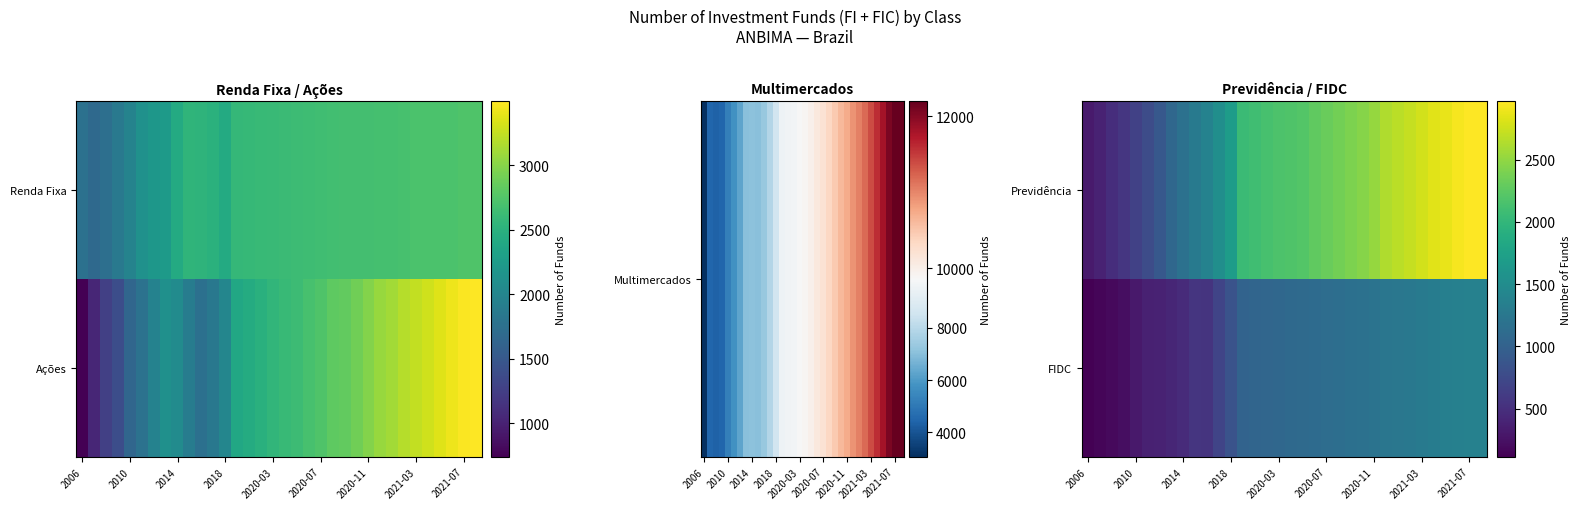

Count the number of categories in the chart.

34